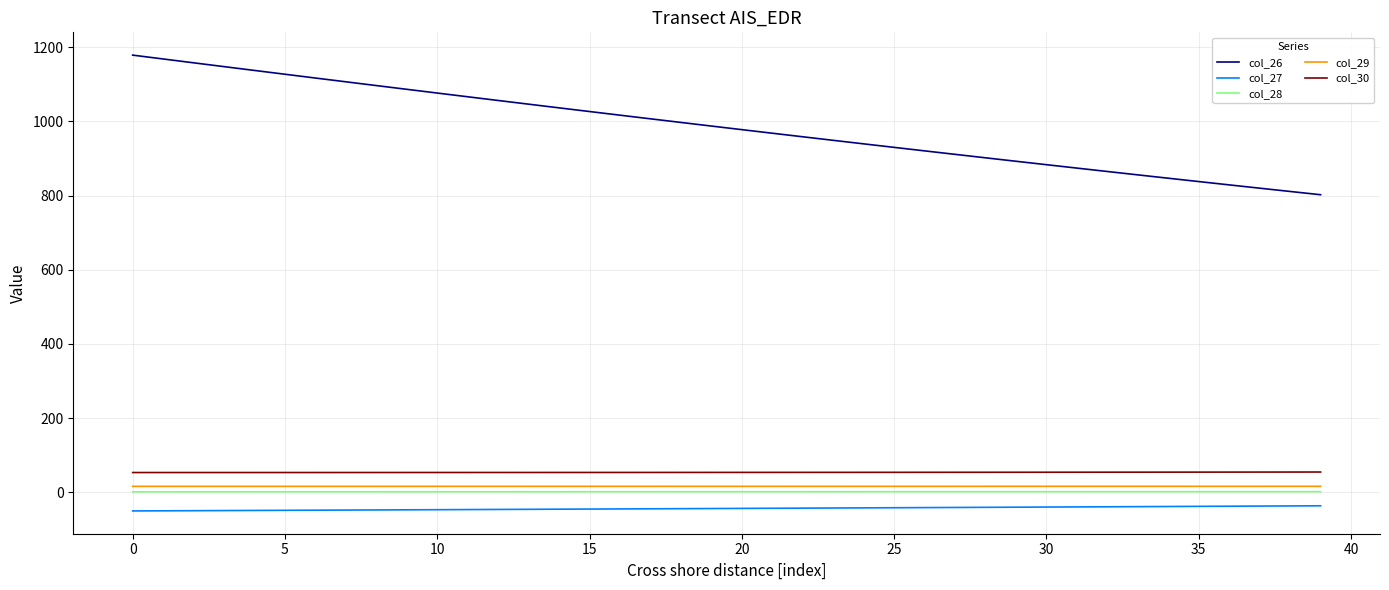

What is the highest value of the col_27 series?

-36.3